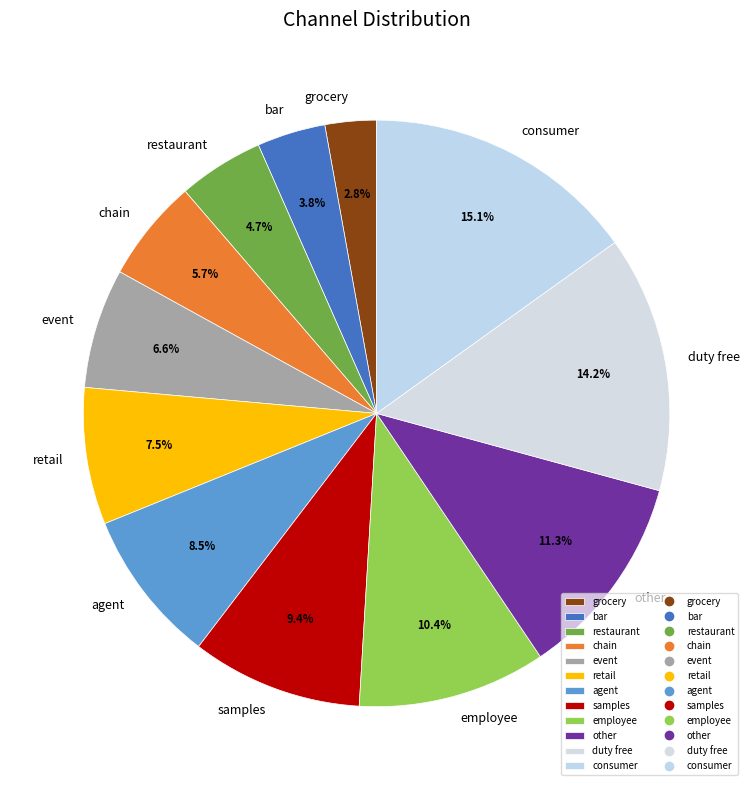

What is the largest slice in the pie chart?

consumer